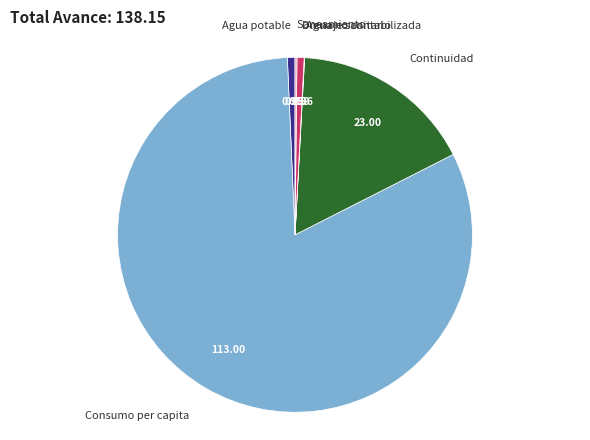

Which category has the biggest portion of the pie?

Consumo per capita